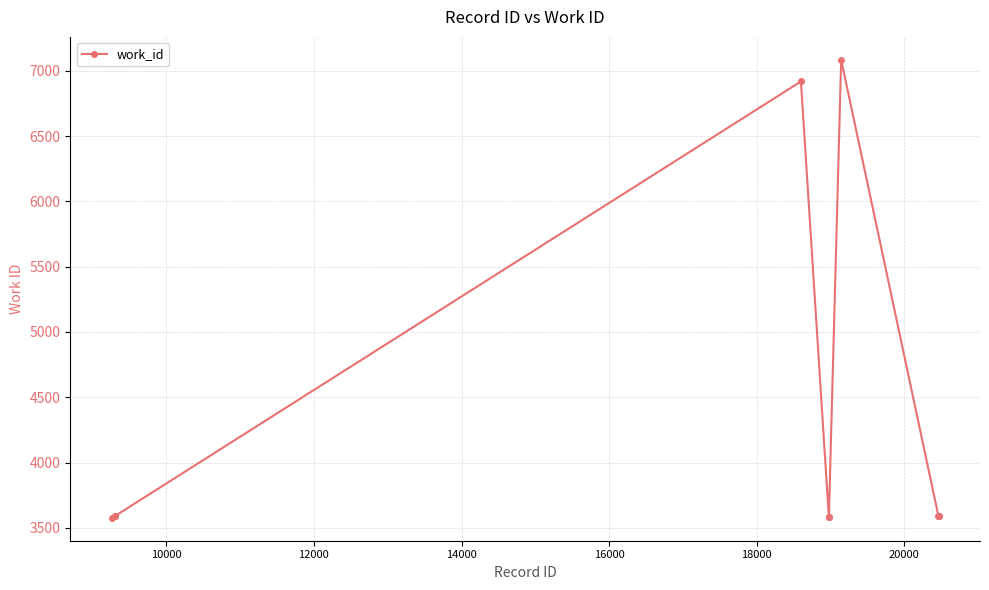

What is the smallest value displayed?

3577